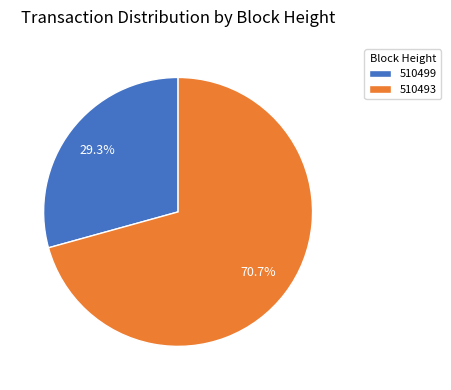

Is it true that 510493 is 76% of the pie?

False